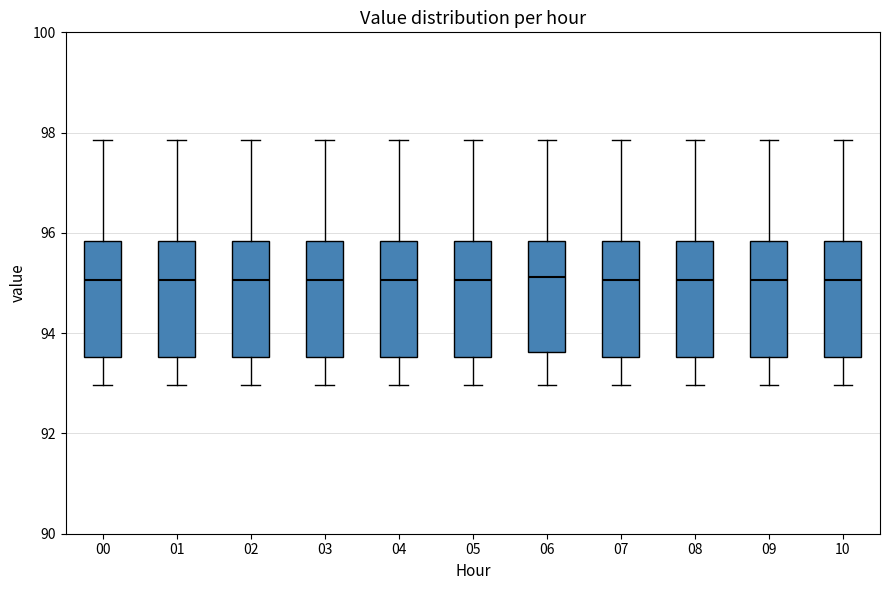

Reading left to right, transcribe this box plot: for each box, give where its median line is, the range the box spans, and where its two whiskers end, as read against the y-axis. The values are not printed on the chart, so give them approximately, as read against the axis.

00: median 95.0, box 93.6 to 95.8, whiskers 93.0 to 97.8
01: median 95.0, box 93.6 to 95.8, whiskers 93.0 to 97.8
02: median 95.0, box 93.6 to 95.8, whiskers 93.0 to 97.8
03: median 95.0, box 93.6 to 95.8, whiskers 93.0 to 97.8
04: median 95.0, box 93.6 to 95.8, whiskers 93.0 to 97.8
05: median 95.0, box 93.6 to 95.8, whiskers 93.0 to 97.8
06: median 95.2, box 93.6 to 95.8, whiskers 93.0 to 97.8
07: median 95.0, box 93.6 to 95.8, whiskers 93.0 to 97.8
08: median 95.0, box 93.6 to 95.8, whiskers 93.0 to 97.8
09: median 95.0, box 93.6 to 95.8, whiskers 93.0 to 97.8
10: median 95.0, box 93.6 to 95.8, whiskers 93.0 to 97.8